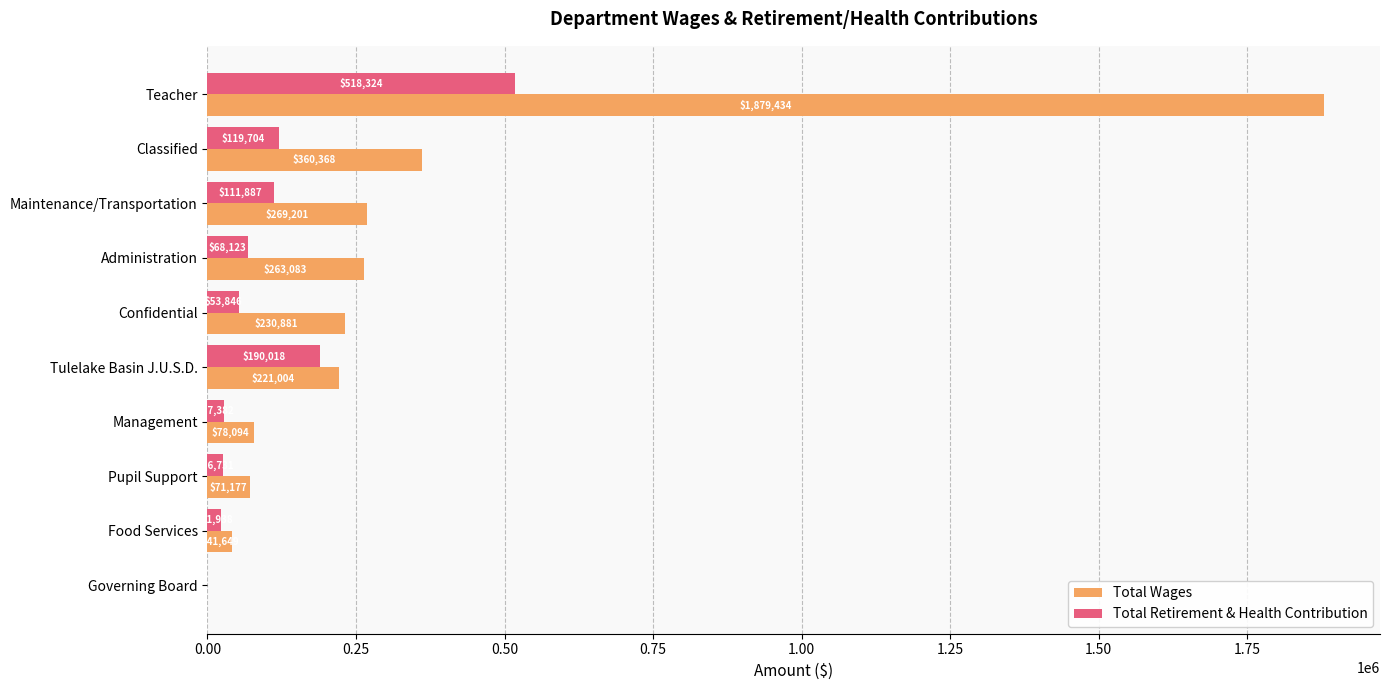

At which category is the sum across all series the highest?

Teacher